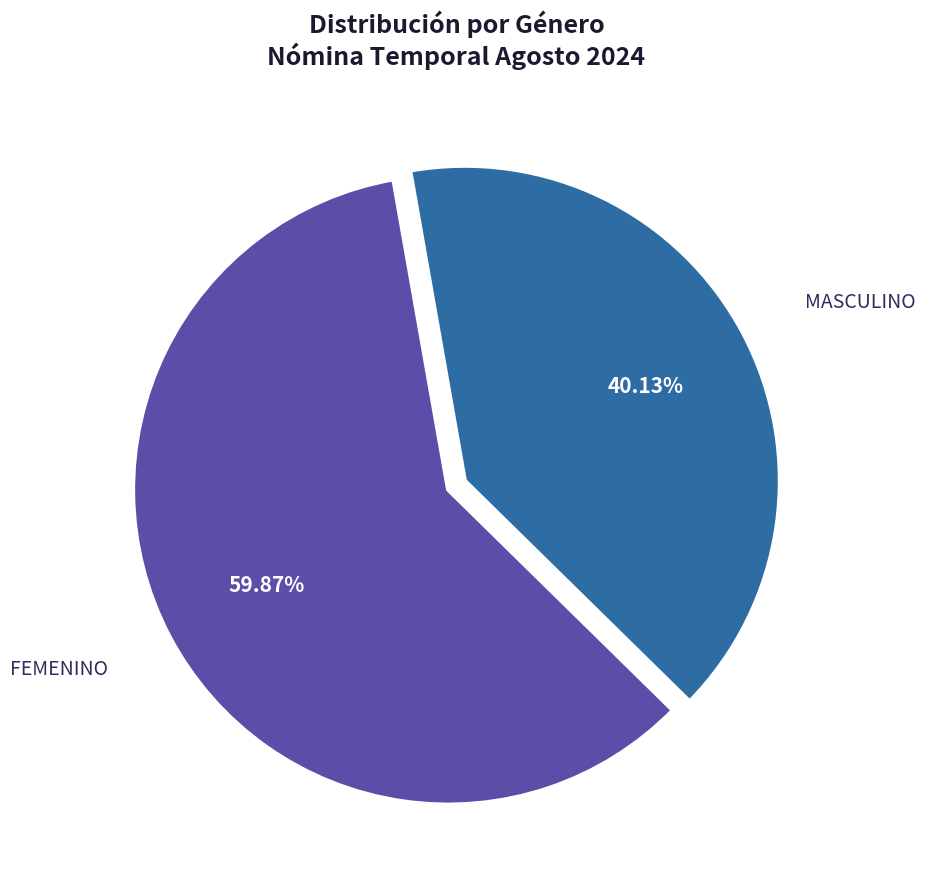

Does FEMENINO account for over 50% of the chart?

Yes